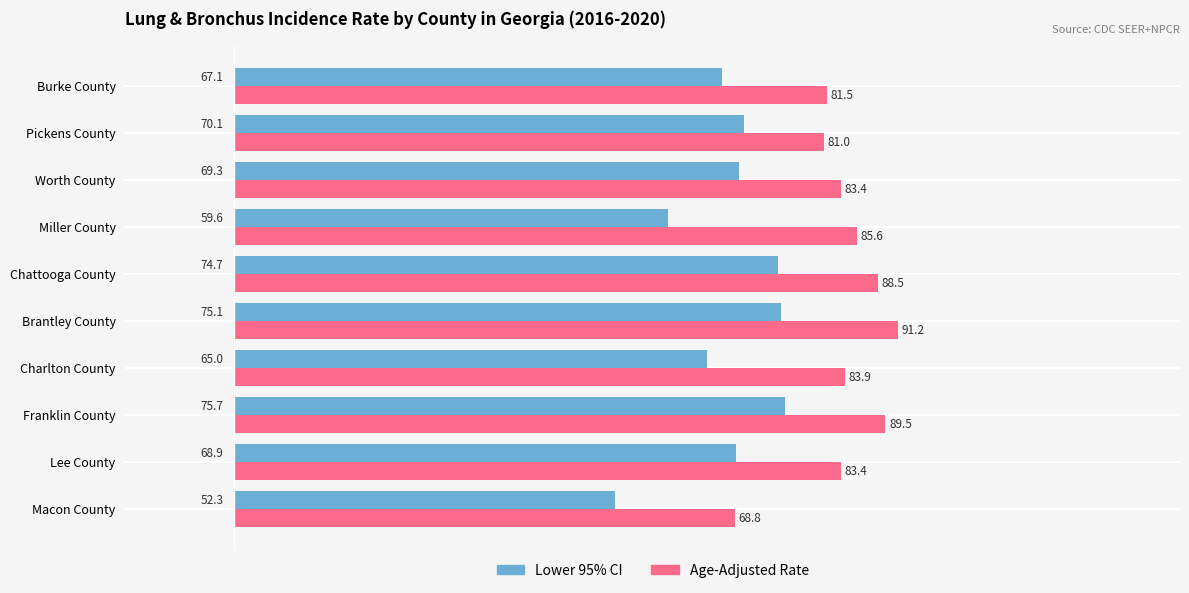

What is the sum of all Lower 95% CI values?

677.8